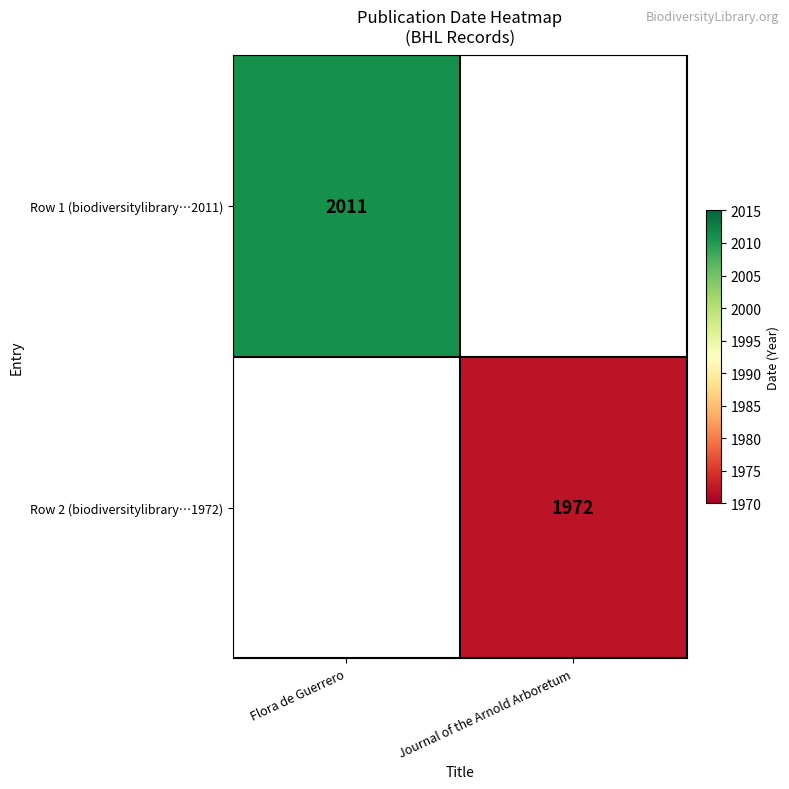

Is the value of Row 1 (biodiversitylibrary…2011) at Flora de Guerrero greater than the value of Row 2 (biodiversitylibrary…1972) at Journal of the Arnold Arboretum?

Yes